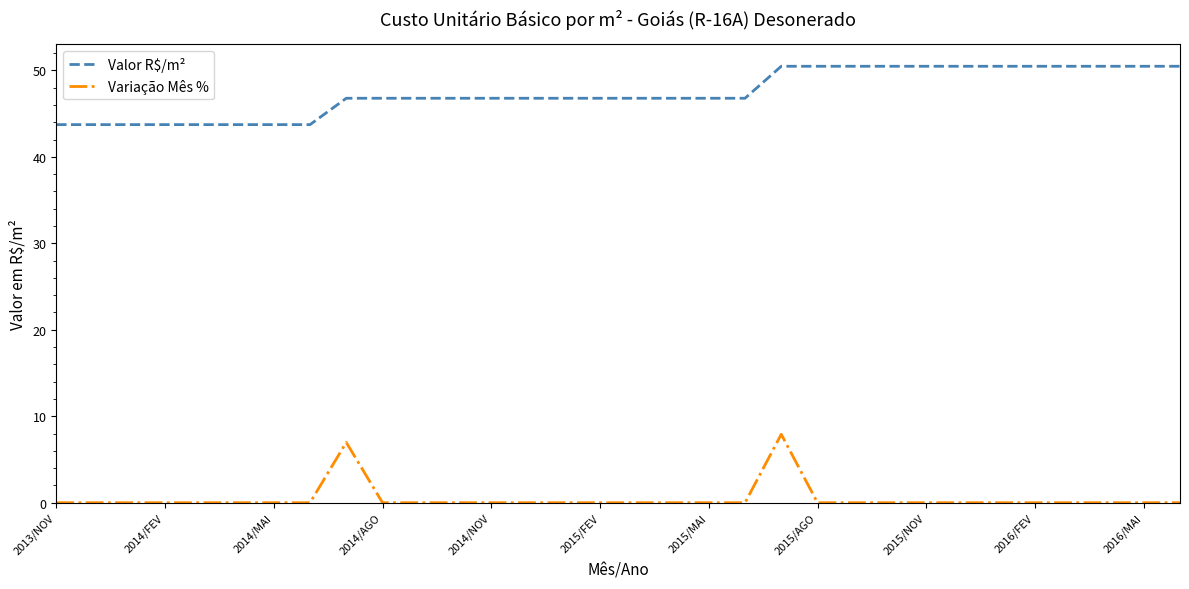

Rank the series by their average value, from highest to lowest.

Valor R$/m², Variação Mês %